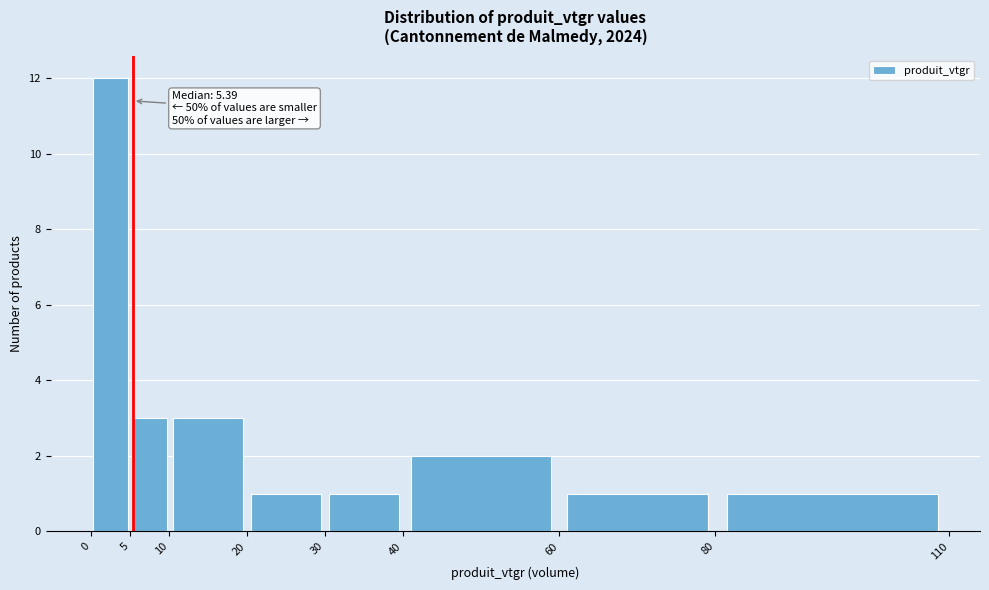

Over which range of the x-axis is the bar tallest?

0 to 5